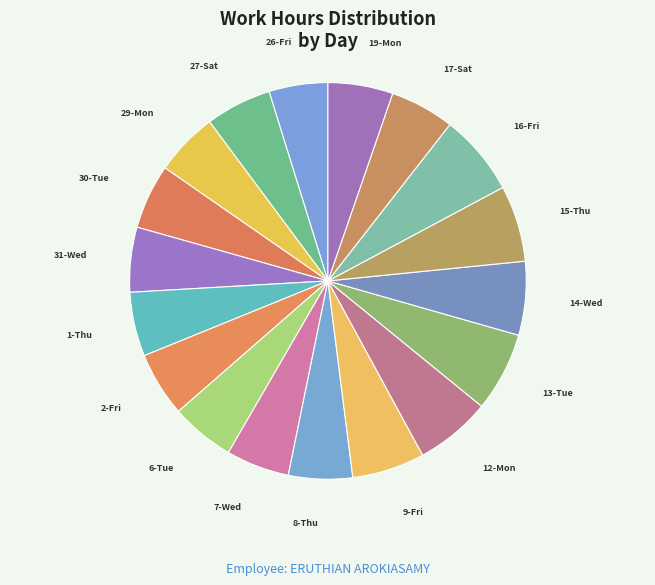

Count the number of slices in the pie.

18